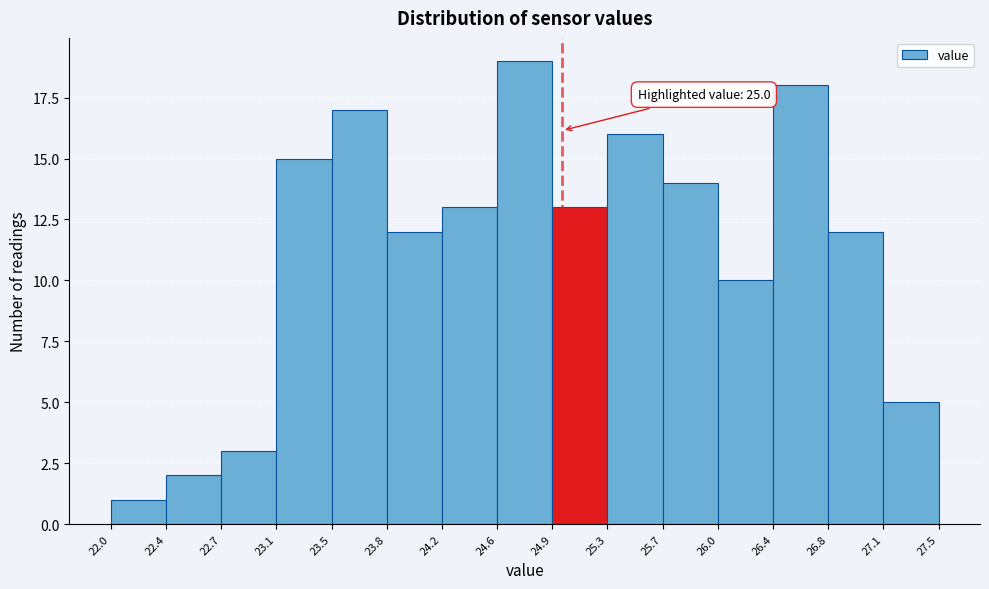

Which range on the x-axis has the tallest bar?

24.6 to 24.9